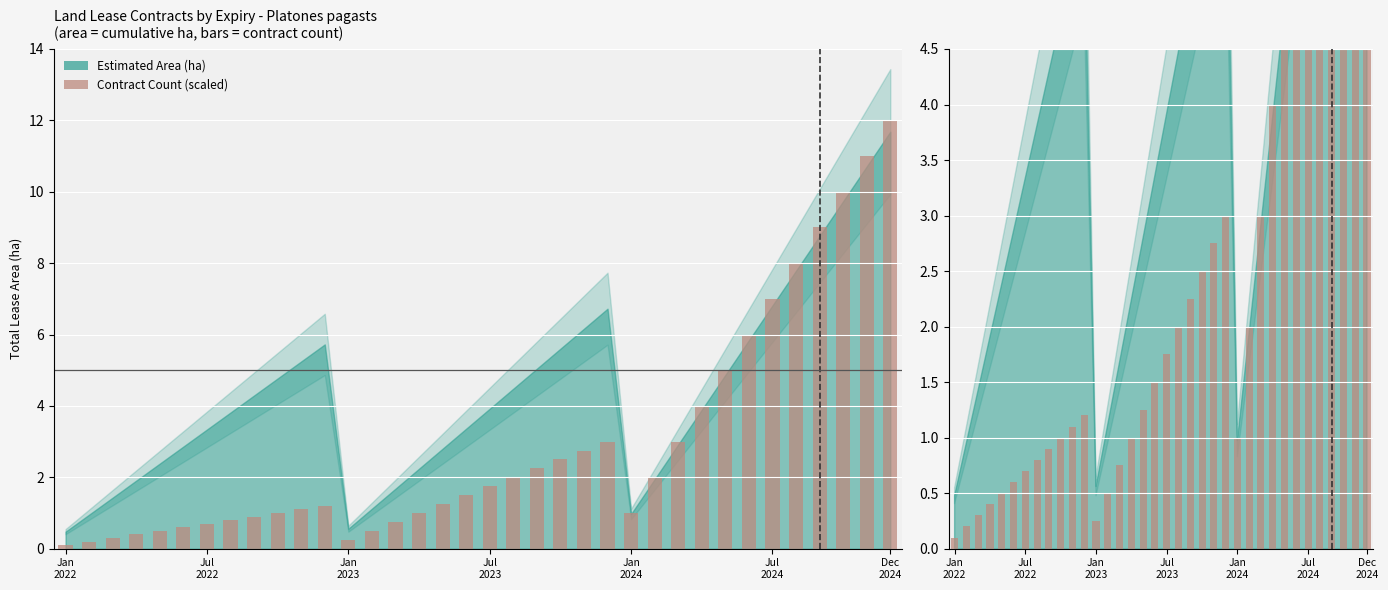

Where does the data first go above 1?

10